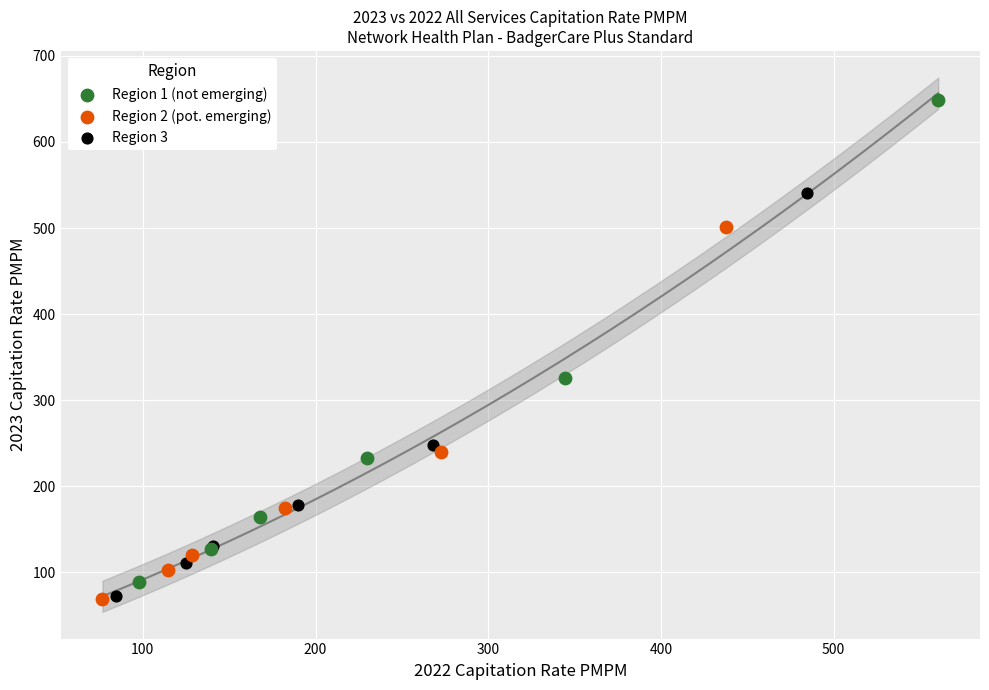

What are all the series names shown in the legend?

Region 1 (not emerging), Region 2 (pot. emerging), Region 3